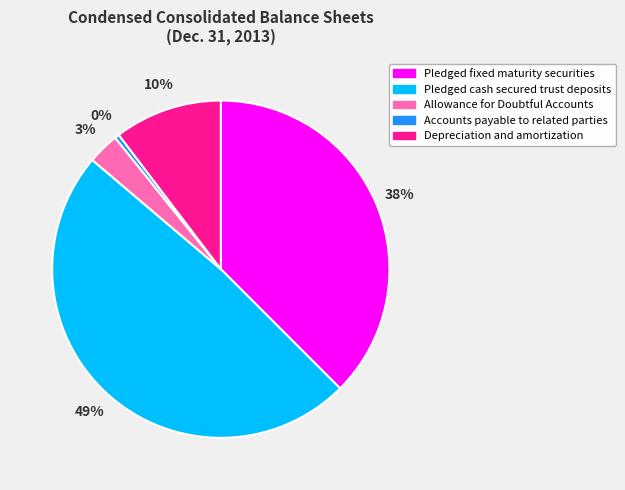

What is the smallest slice in the pie chart?

Accounts payable to related parties